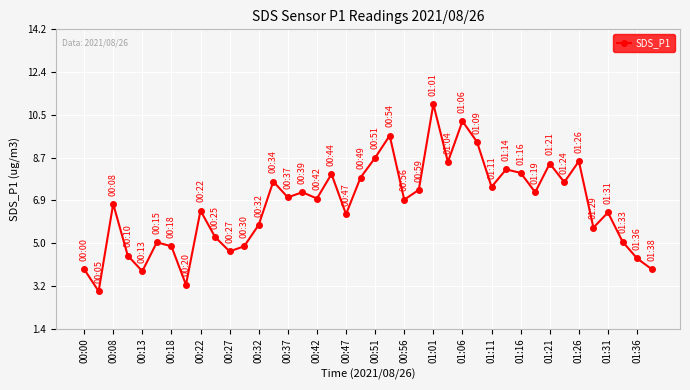

What is the minimum value shown in the chart?

3.0